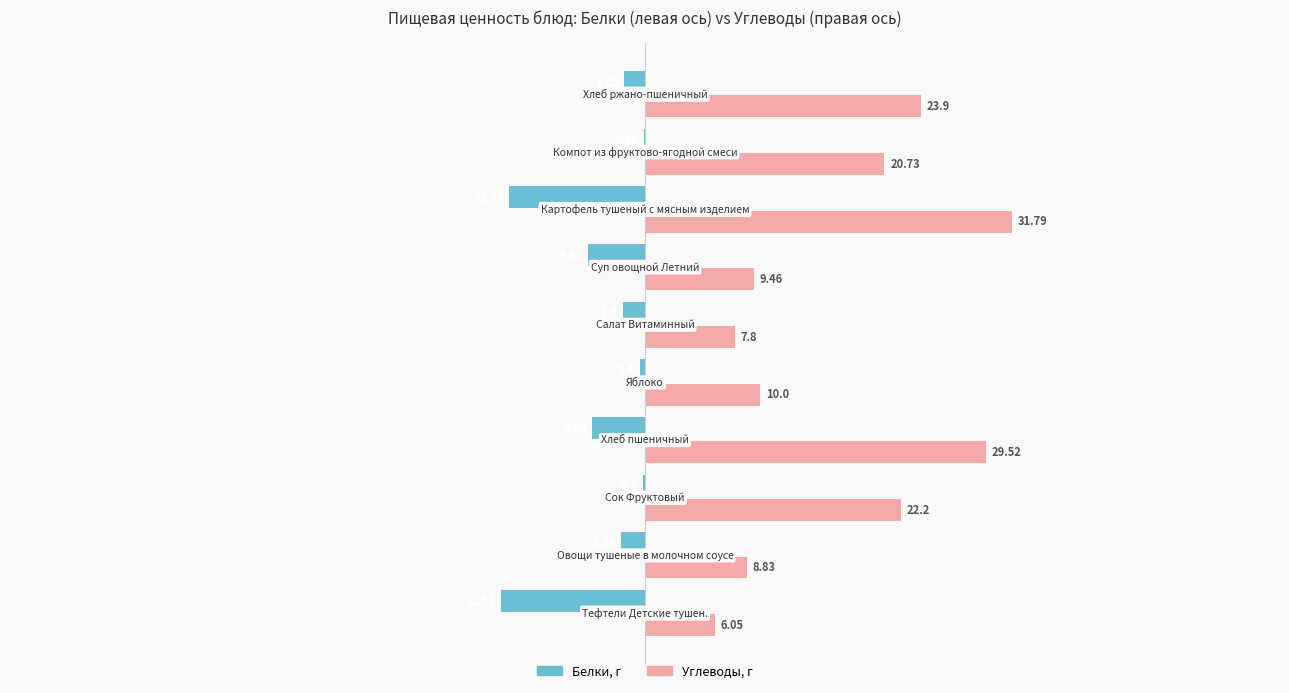

Are the bars horizontal?

Yes